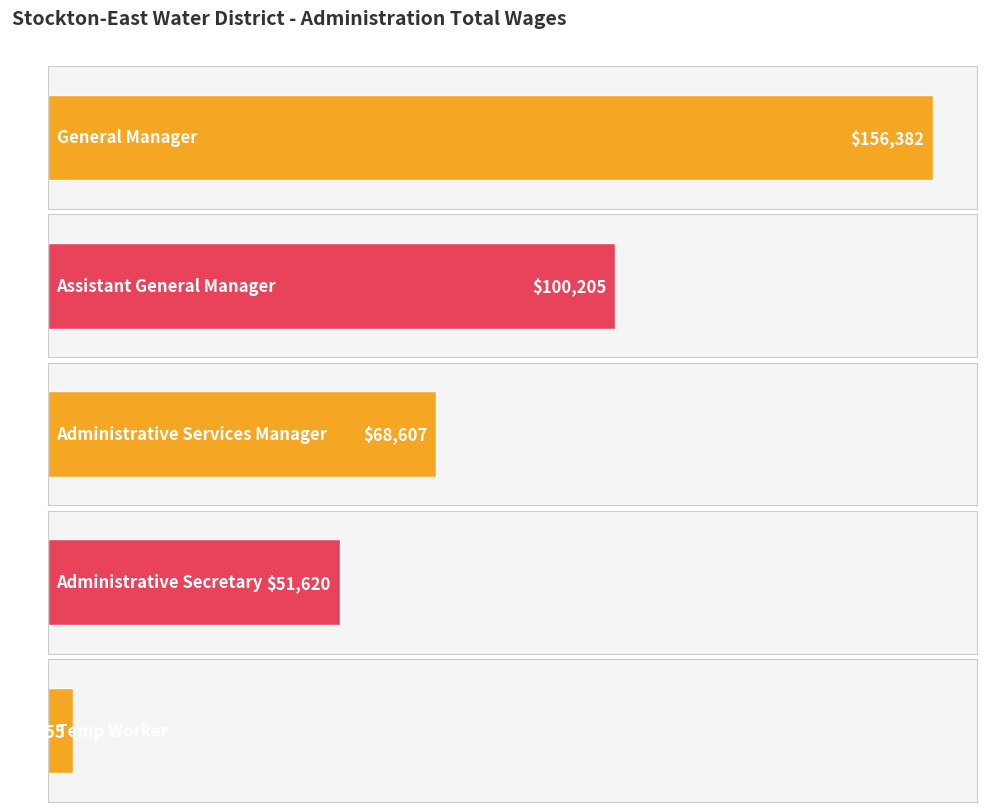

How many bars are there in total?

5